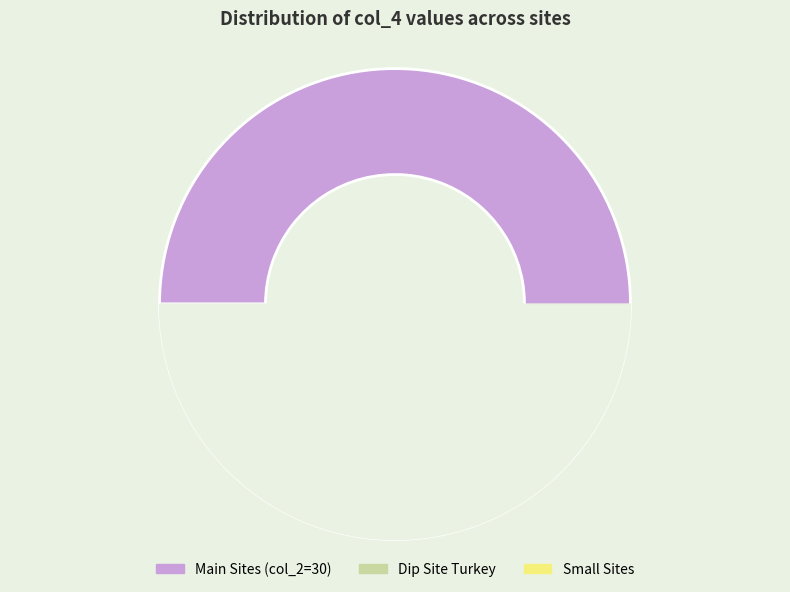

The 7095 slice represents 0% of the pie. True or false?

True